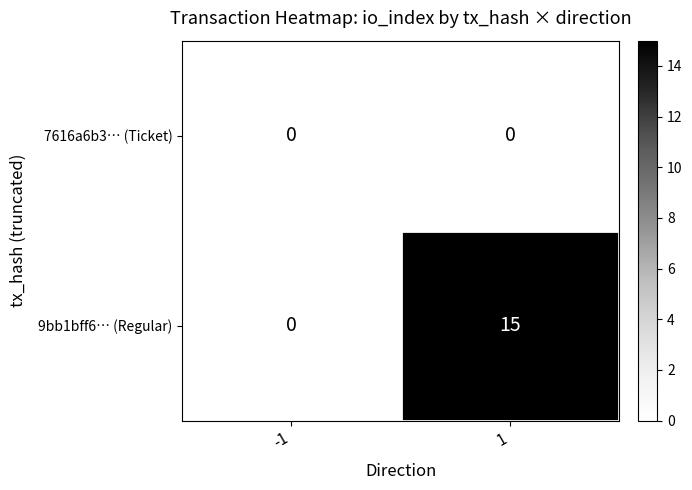

What is the maximum value for 9bb1bff6… (Regular)?

15